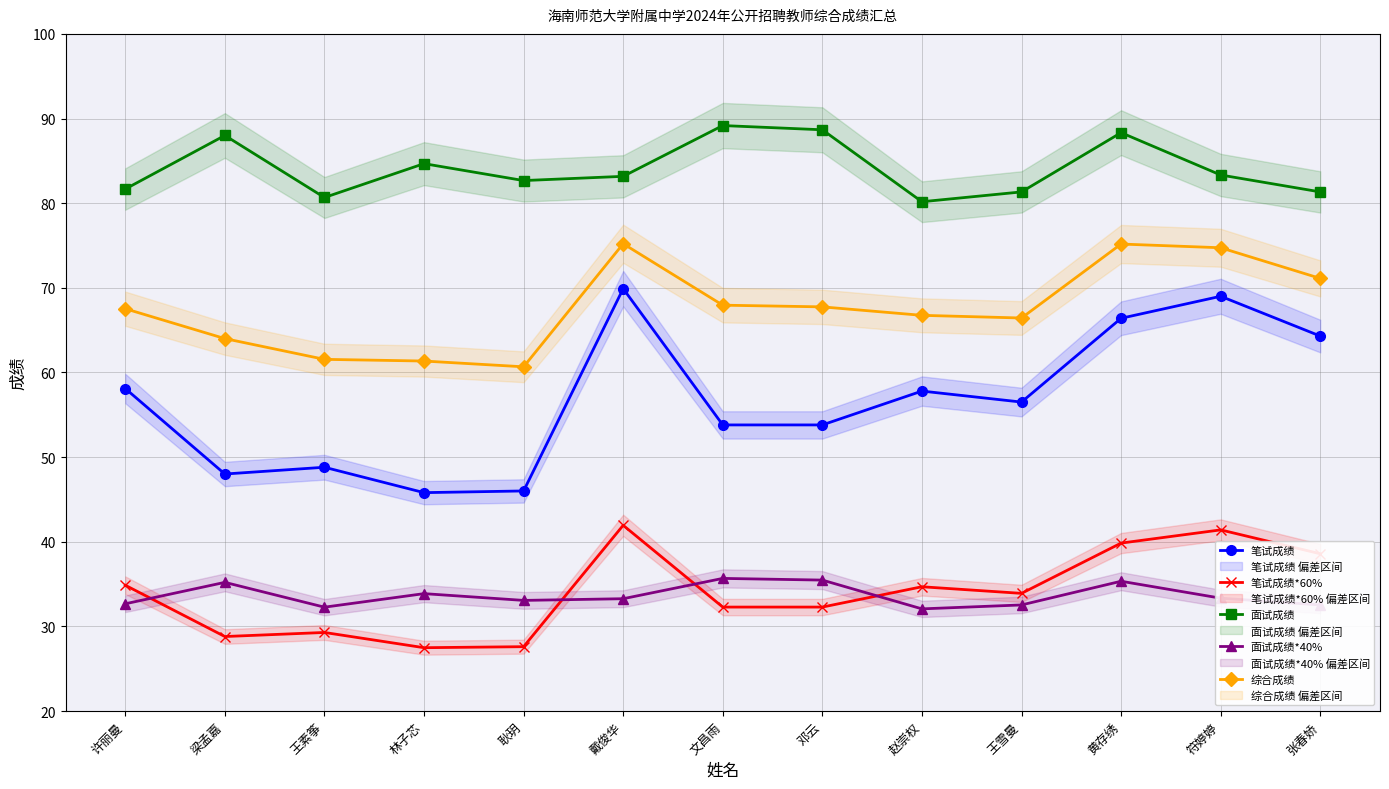

Is it true that 面试成绩*40% equals 35.3 at 黄存绣?

True